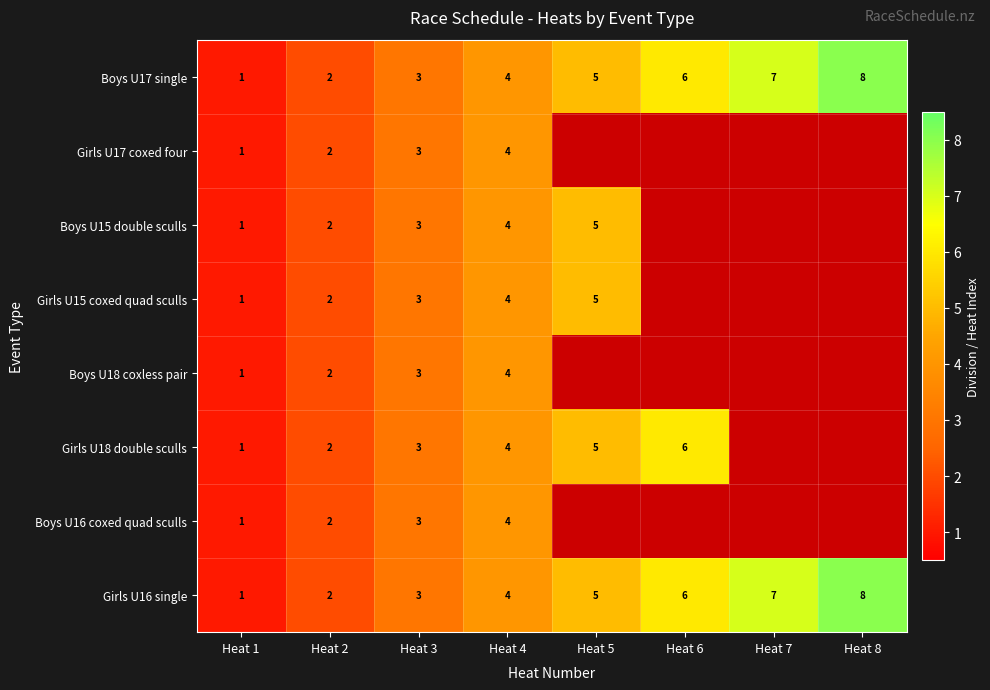

At which category is the sum across all series the highest?

Heat 4